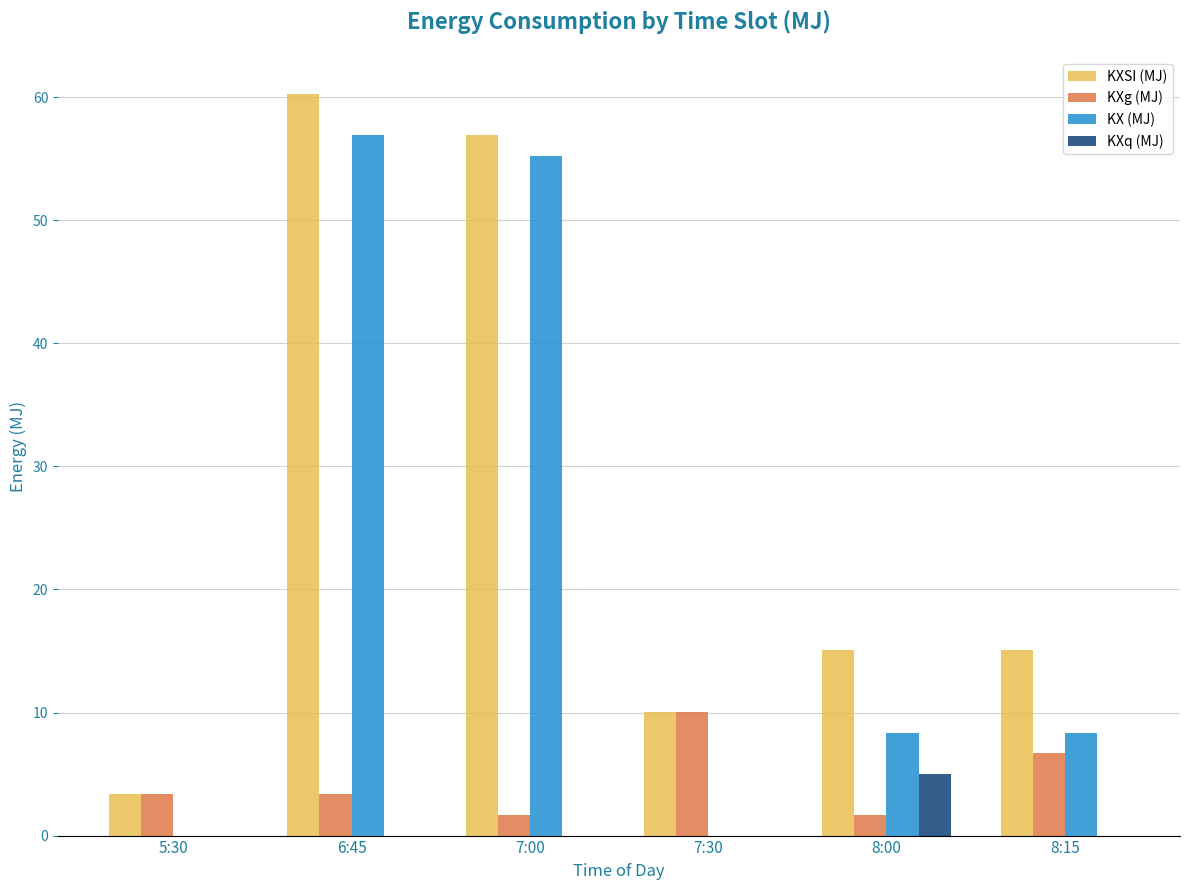

What is the sum of the KXq (MJ) values at 8:00 and 5:30?

5.0